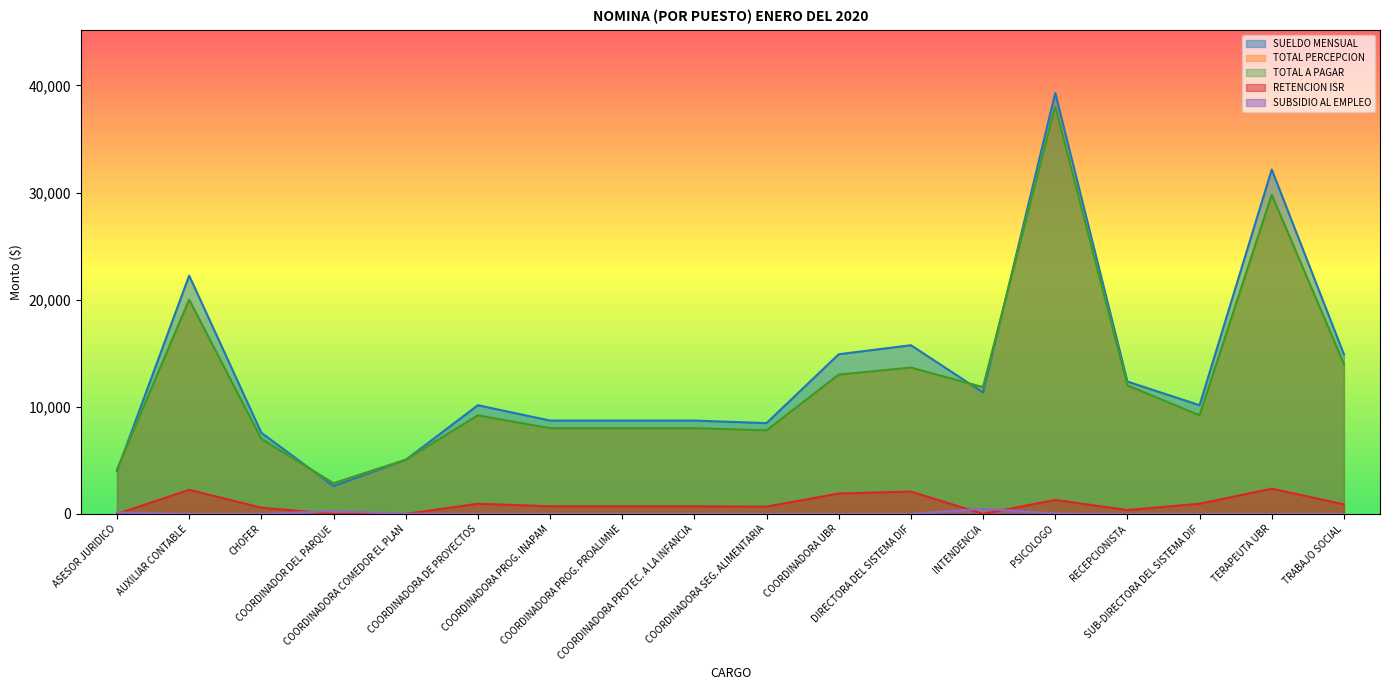

How many interior local peaks does the SUELDO MENSUAL series have?

5